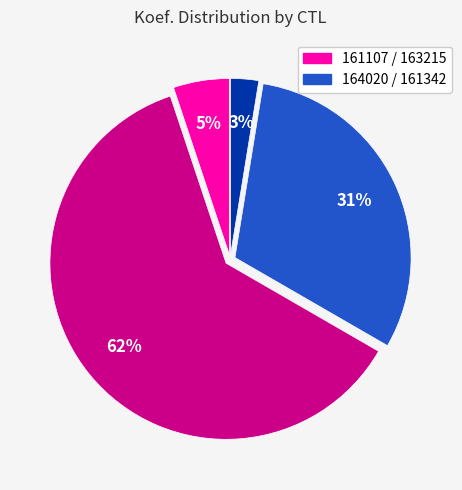

How many slices are in this pie chart?

4